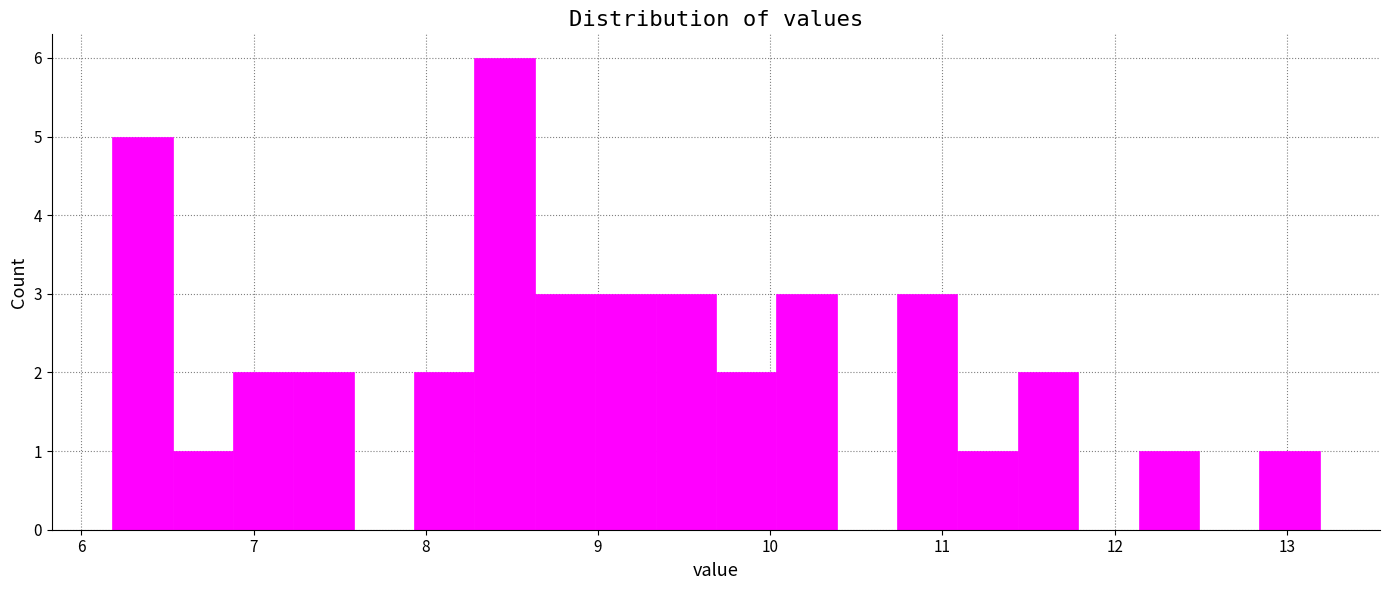

Around what value on the x-axis is the tallest bar? Give the approximate position of its centre, as read against the axis.

8.5